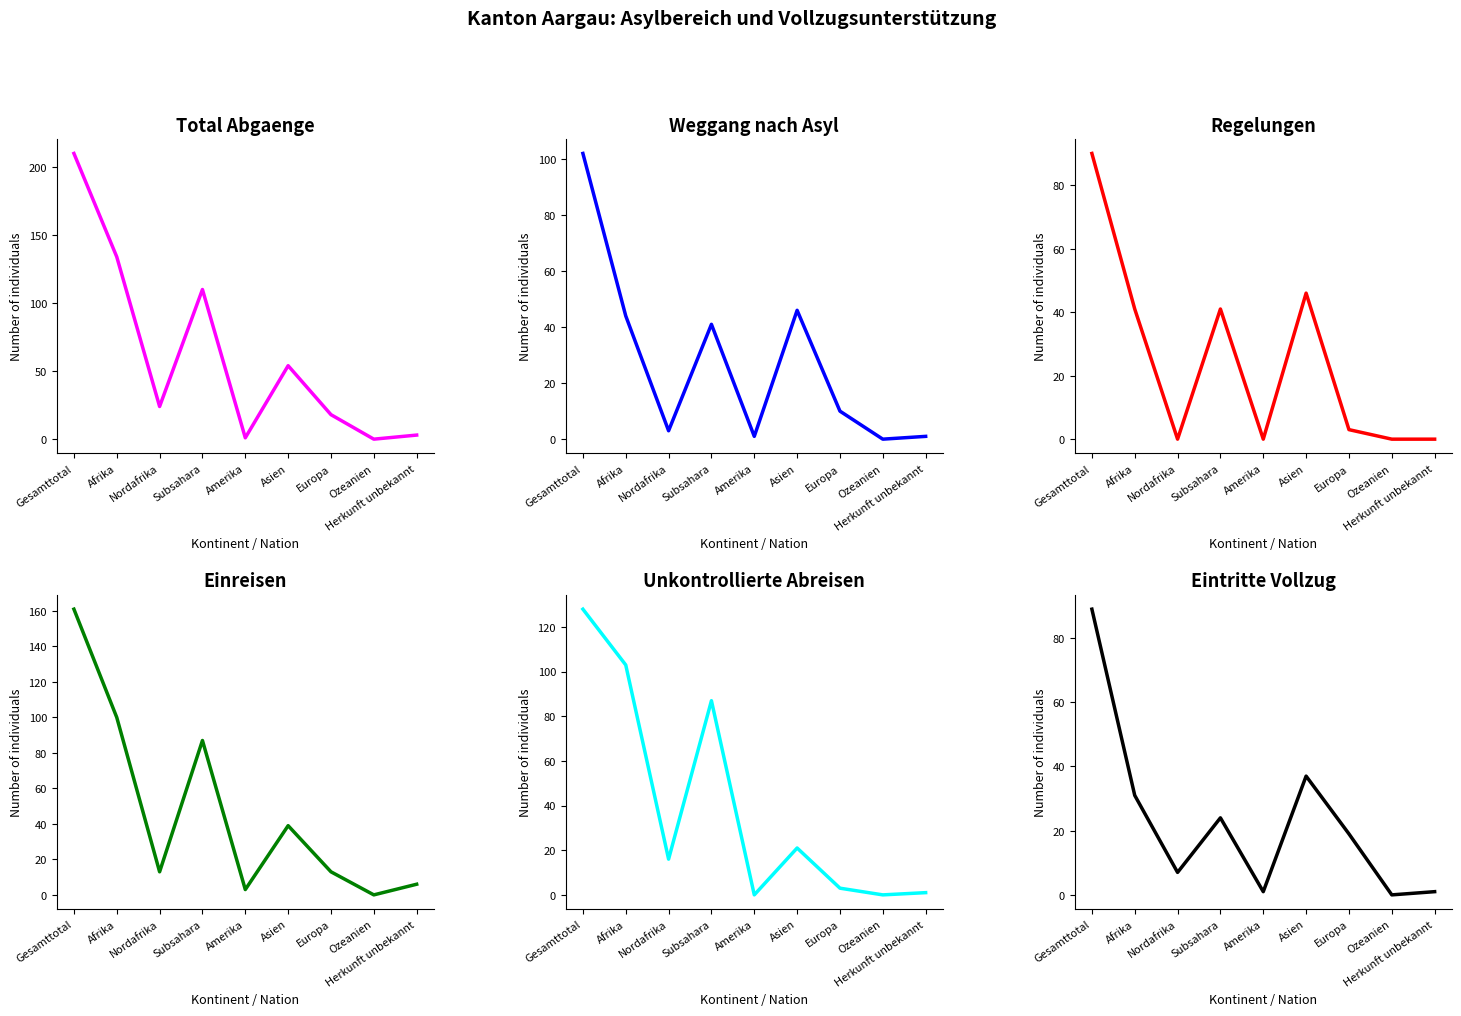

What is the sum of the Eintritte Vollzug (col_5) values at Amerika and Gesamttotal?

90